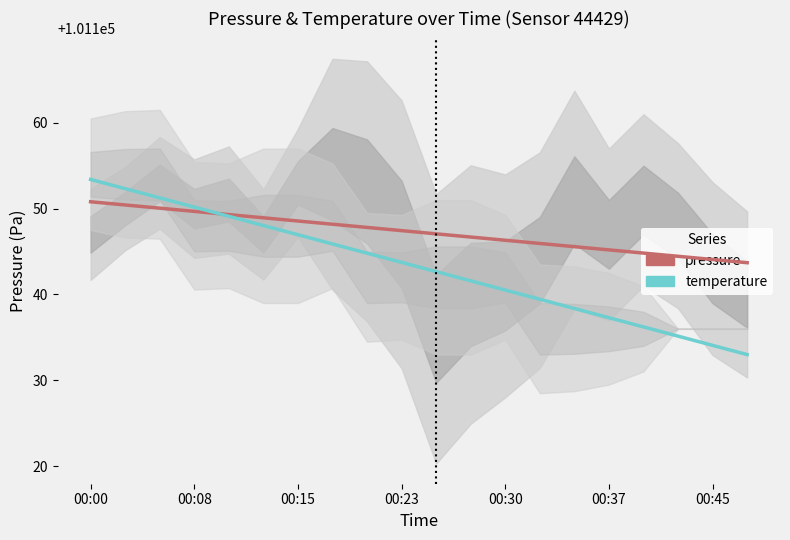

The pressure series shows 26050.5 at 11. True or false?

False